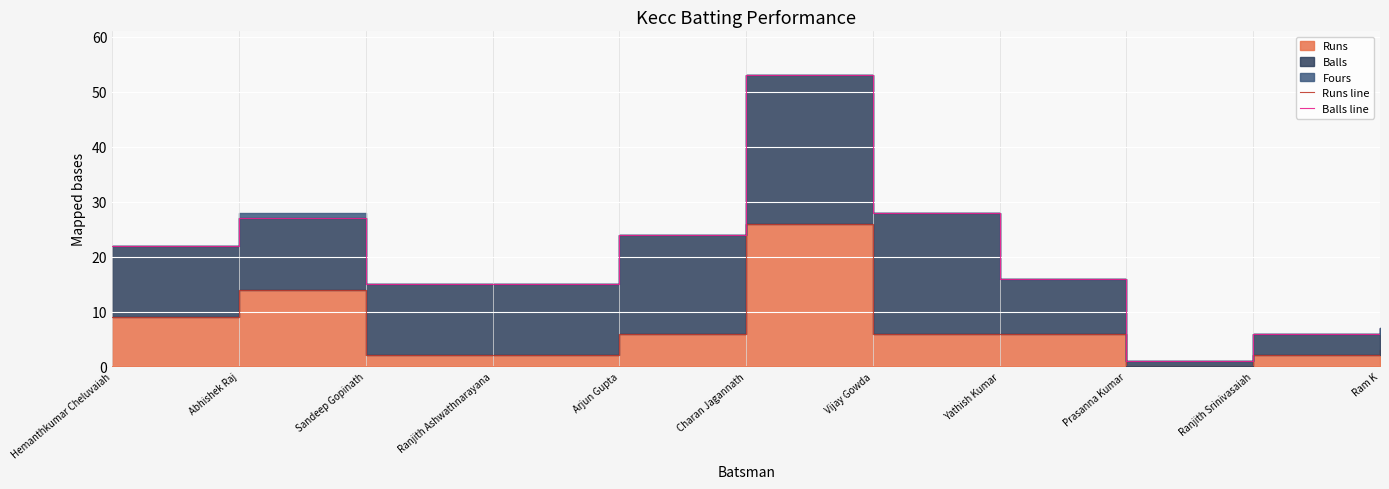

How many values in the Runs line series exceed 6?

3